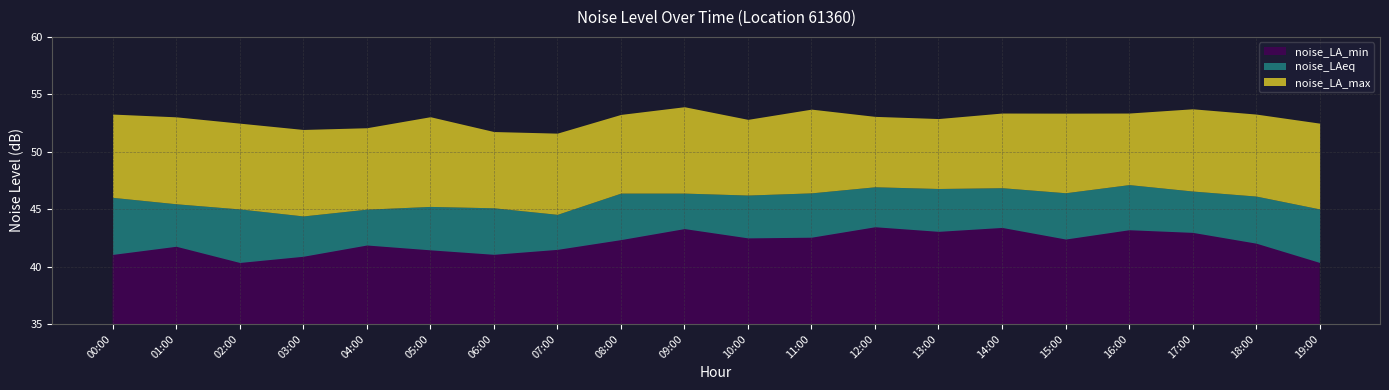

Which has a higher value, 16:00 or 00:00?

16:00